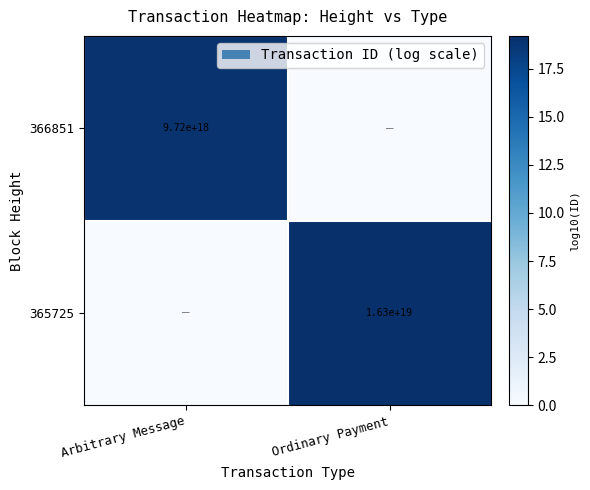

True or false: 365725 has a value of 10214467978971045888 at Ordinary Payment.

False